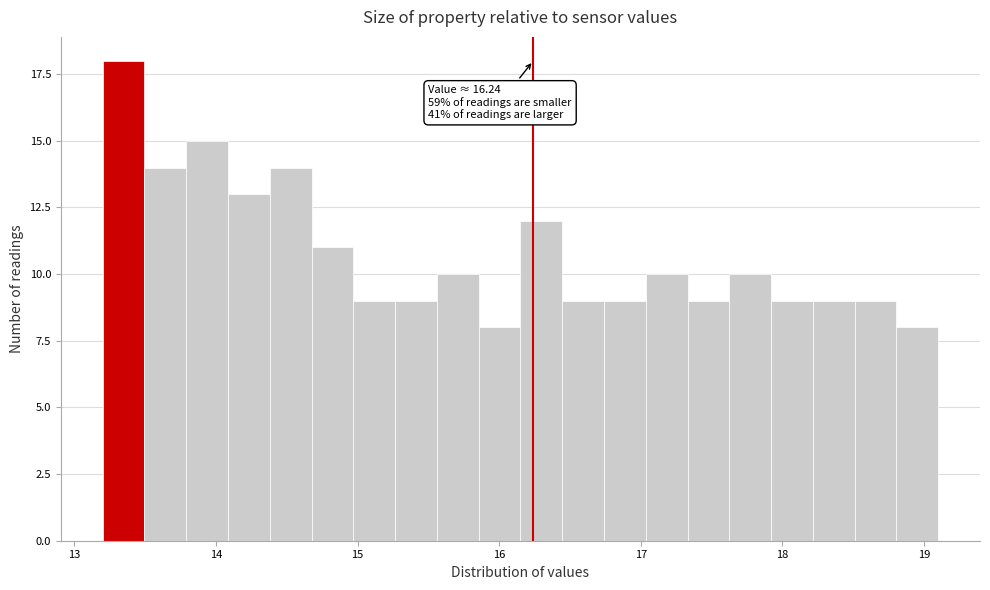

Read against the x-axis, roughly where is the centre of the tallest bar?

13.3